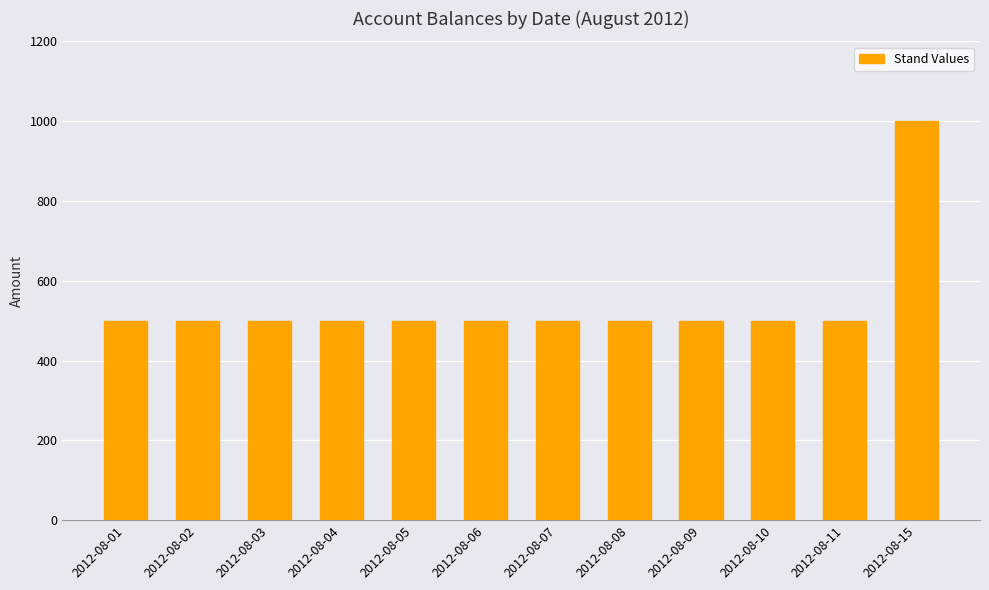

How many bars are there in total?

12